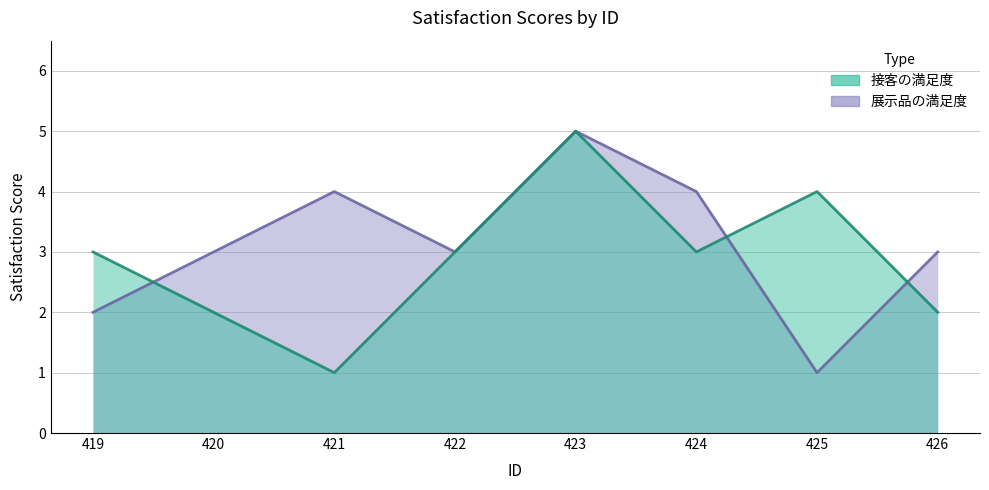

How many intersections are there between 接客の満足度 and 展示品の満足度?

3